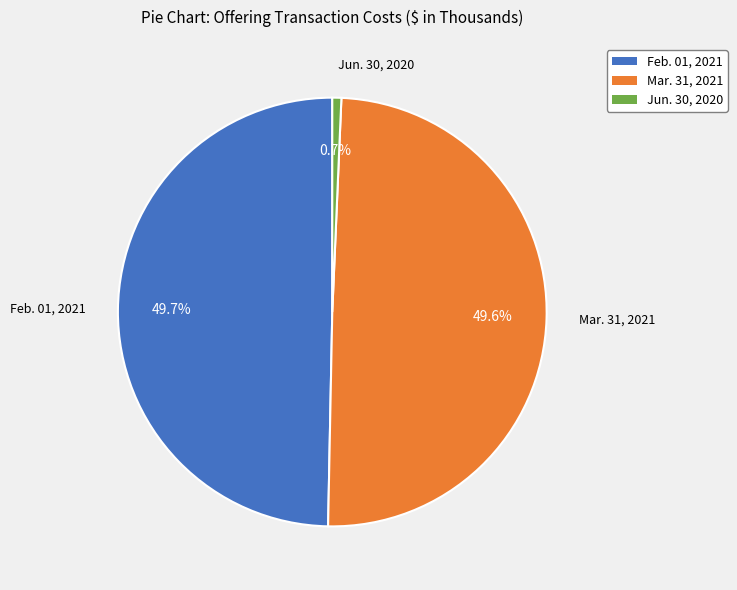

Is Feb. 01, 2021 the majority of the pie?

No